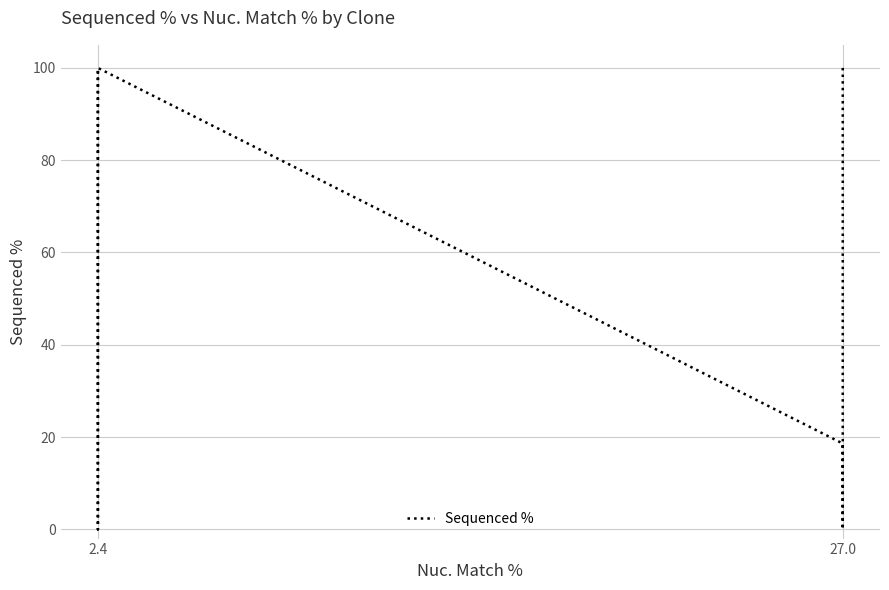

How many values are above zero?

4